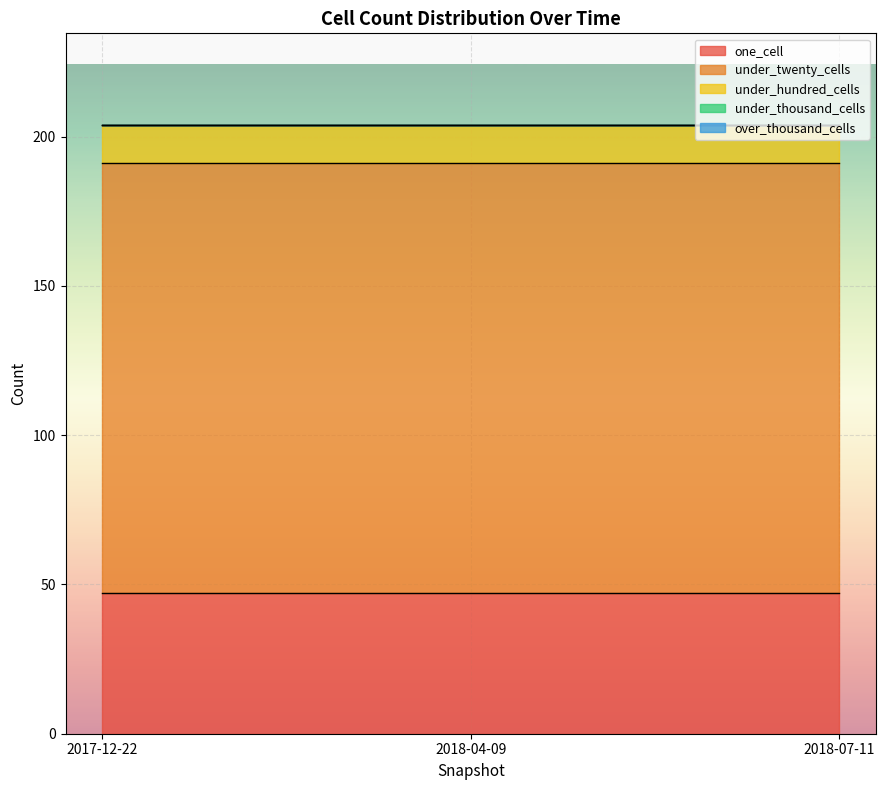

Between 2018-07-11 and 2017-12-22, which is larger?

2018-07-11